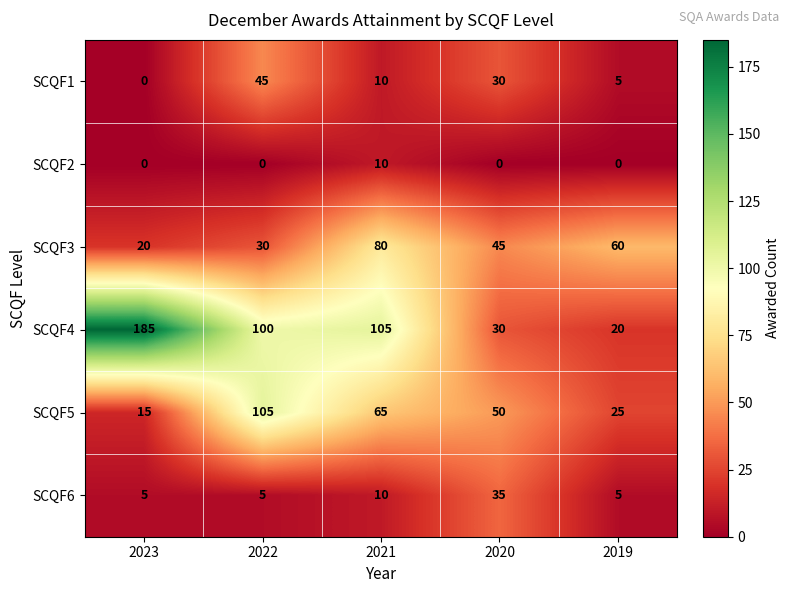

Is it true that SCQF1 equals 14 at 2021?

False